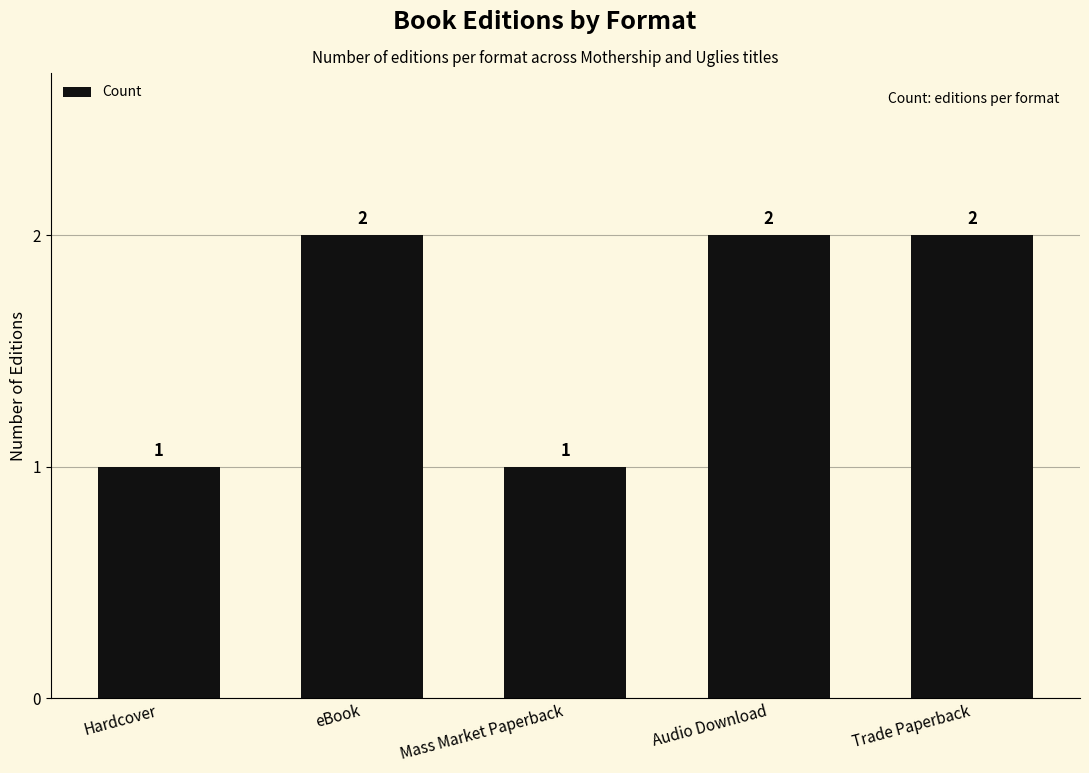

What is the sum of all values?

8